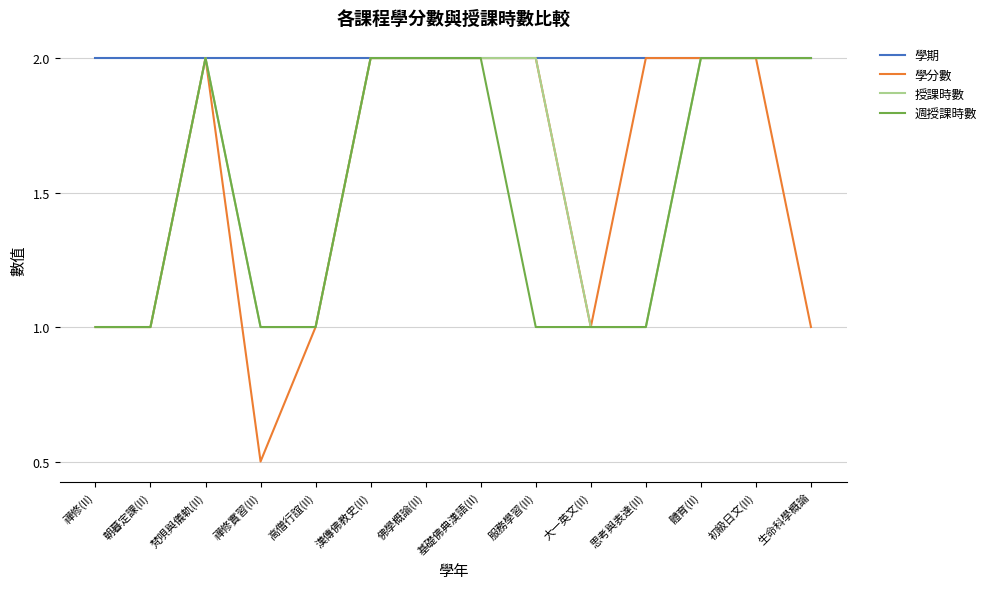

Does the chart have visible grid lines?

Yes